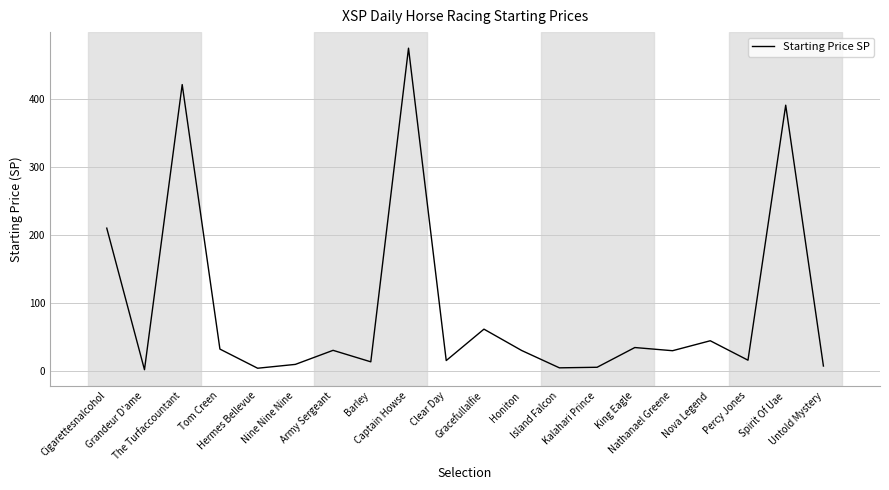

Between Gracefullalfie and Spirit Of Uae, which is larger?

Spirit Of Uae